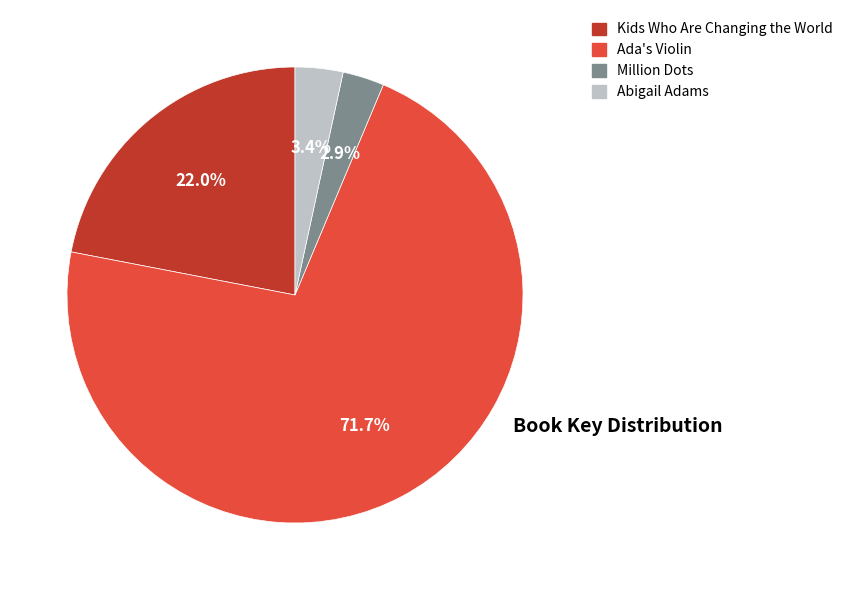

To the nearest percent, what is the average slice percentage?

25%